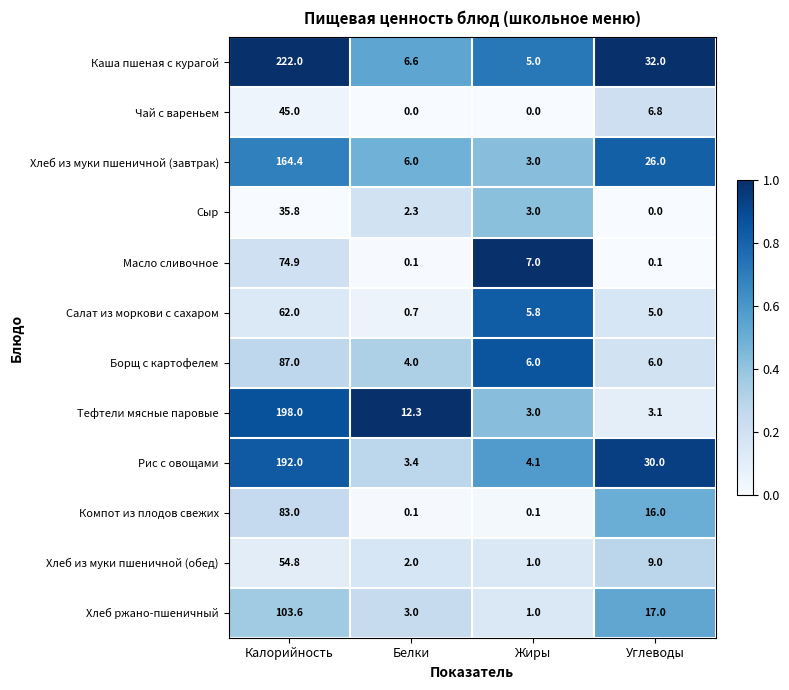

Is the value of Хлеб из муки пшеничной (обед) at Калорийность greater than the value of Борщ с картофелем at Углеводы?

Yes